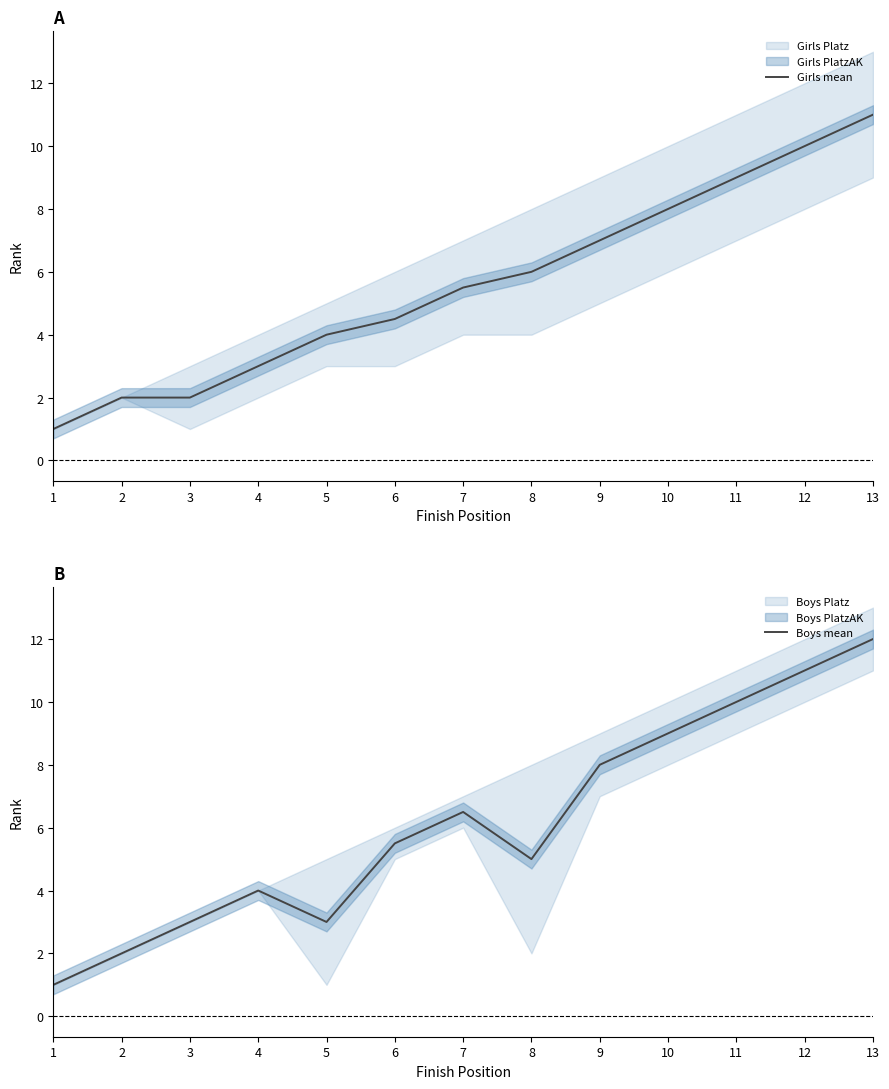

How many lines are shown in the chart?

2